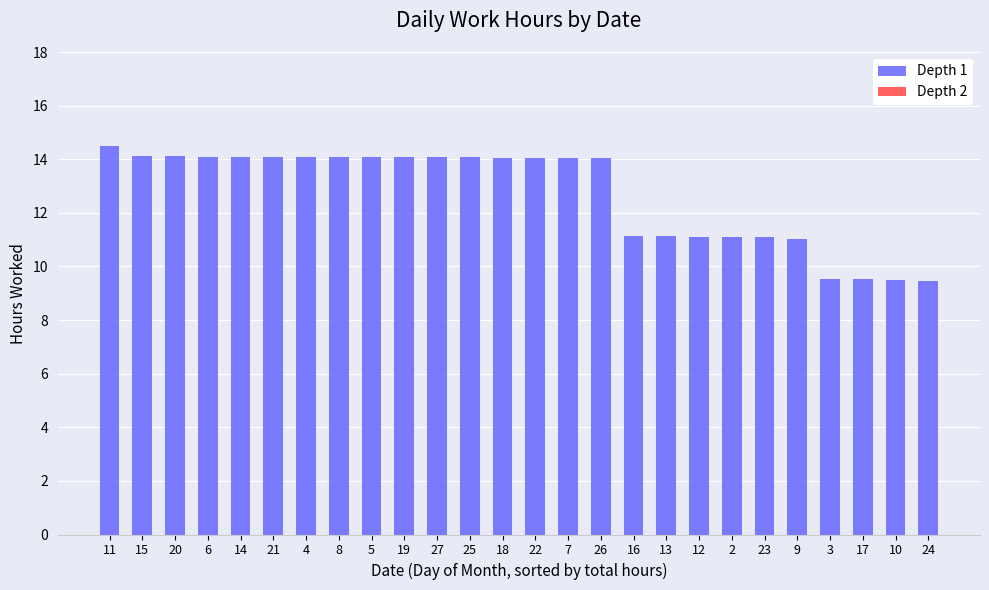

What is the approximate value at 15?

14.1